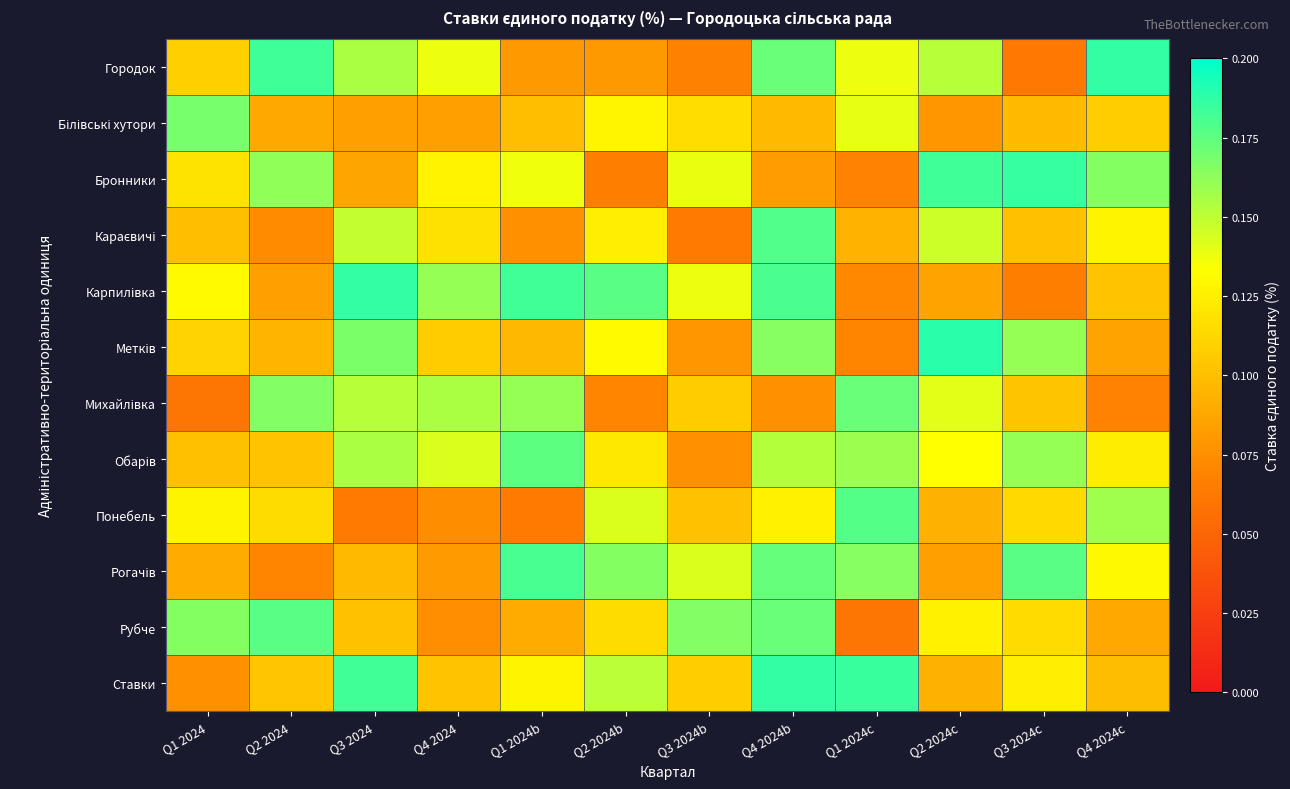

Count the number of data series in this chart.

12